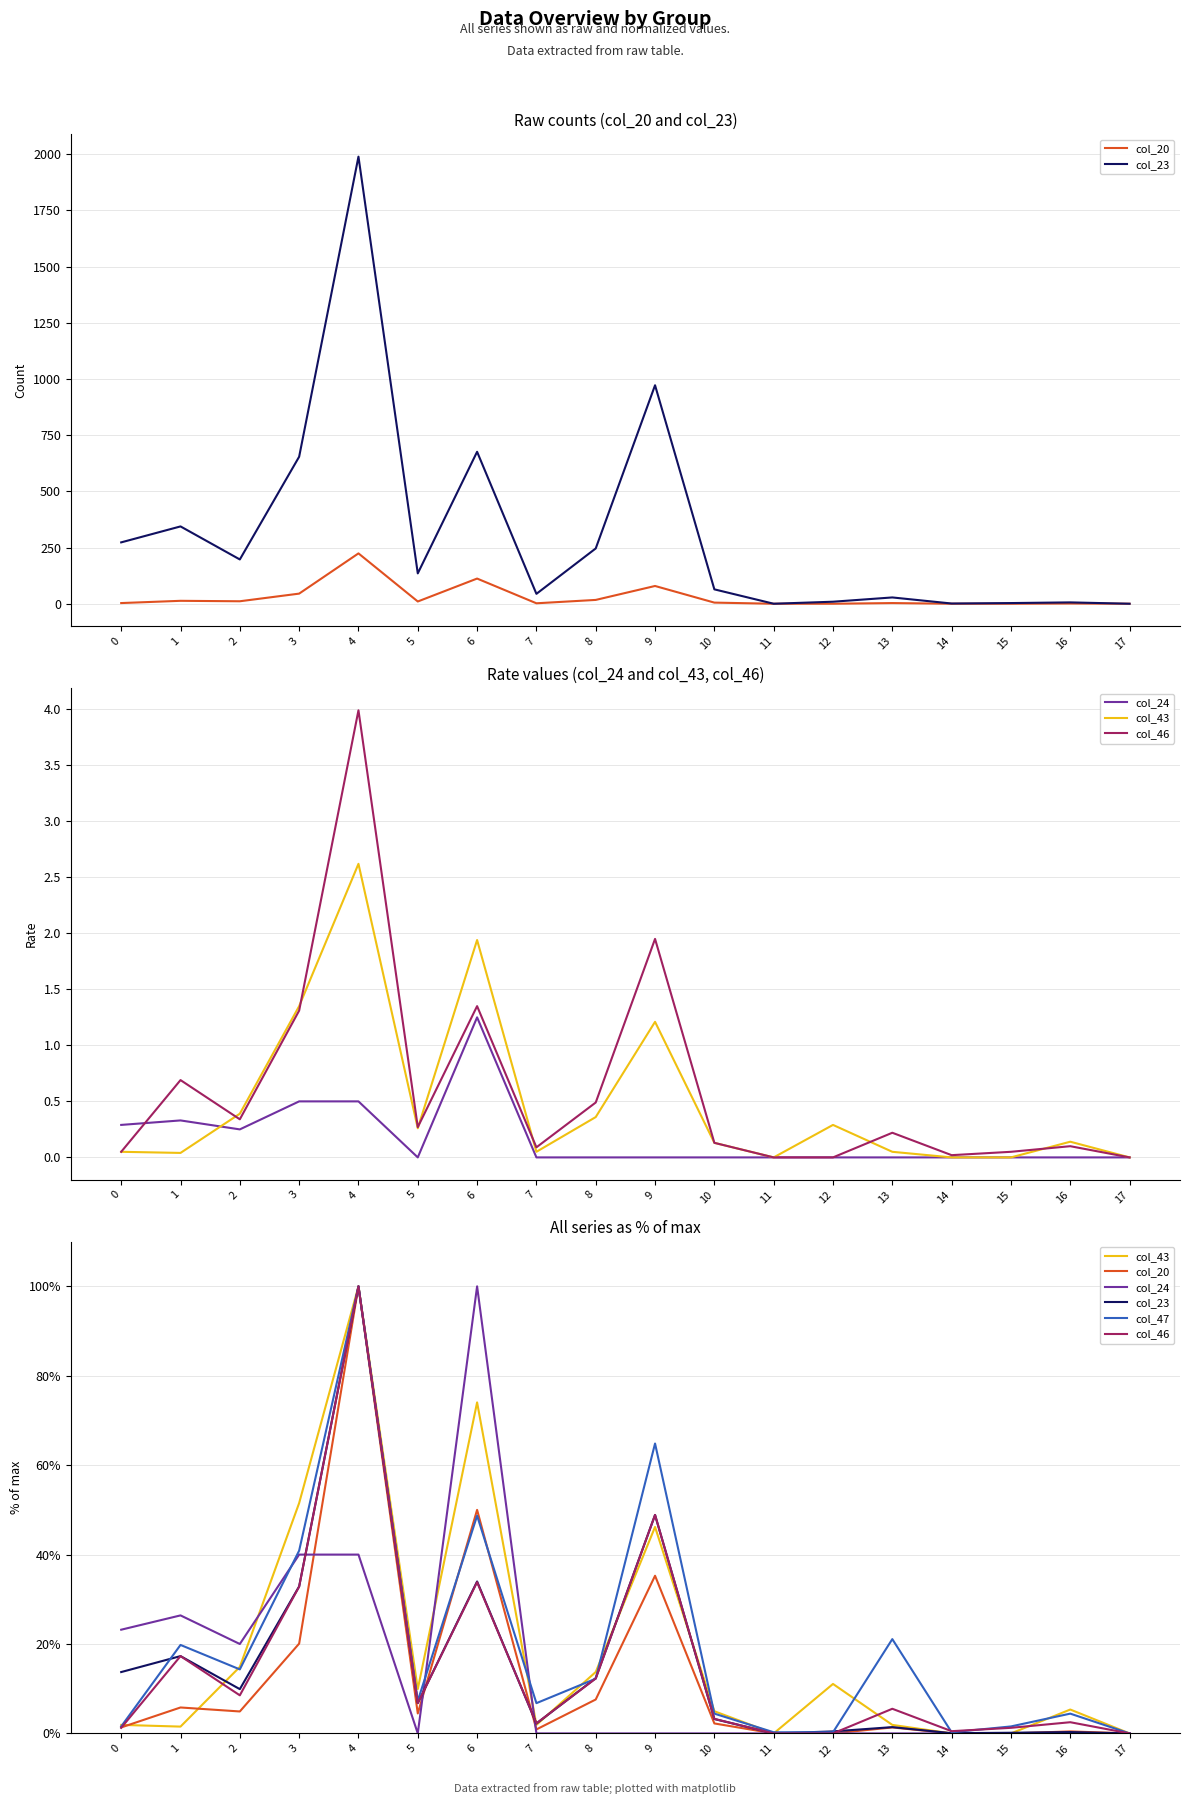

At which category does the chart reach its minimum across all series?

11